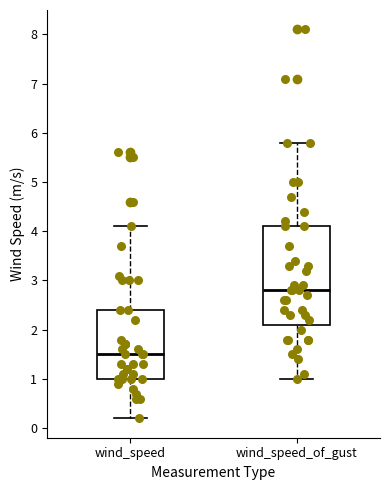

Comparing the boxes themselves (not the whiskers), which one is the tallest?

wind_speed_of_gust